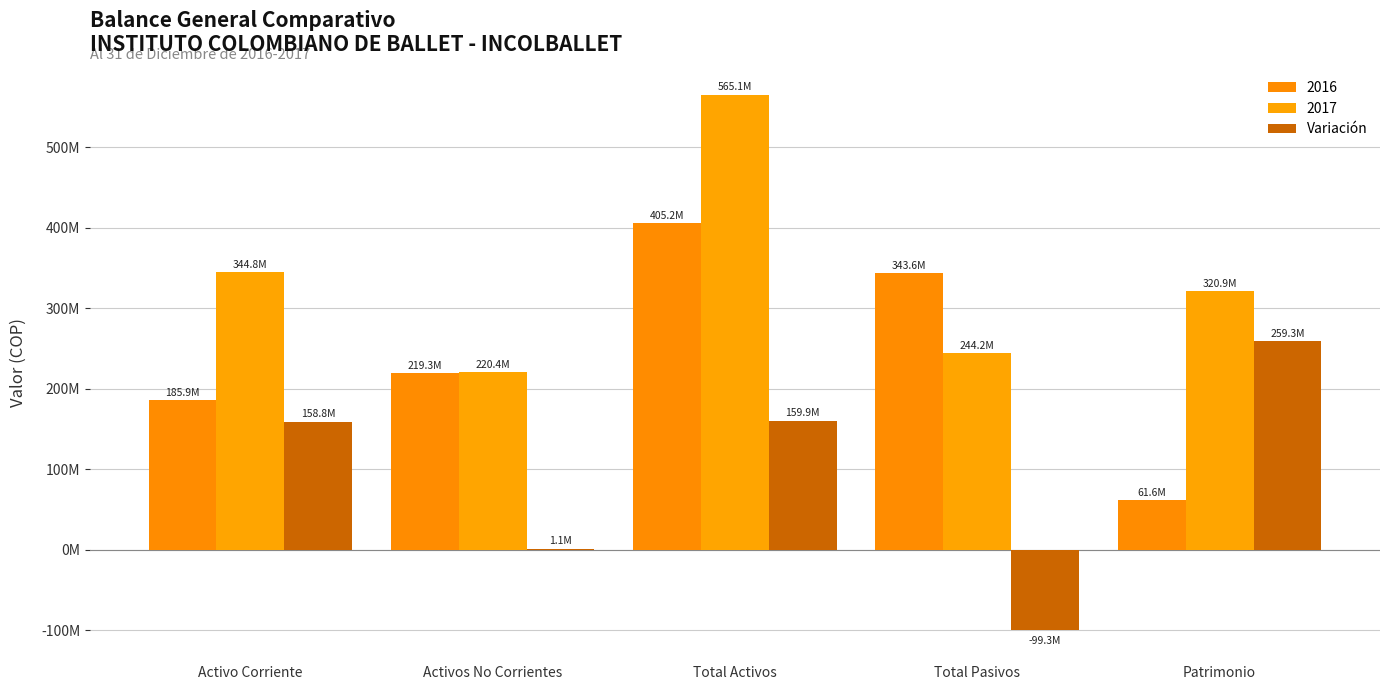

Are the bars grouped side by side (vs. stacked)?

Yes